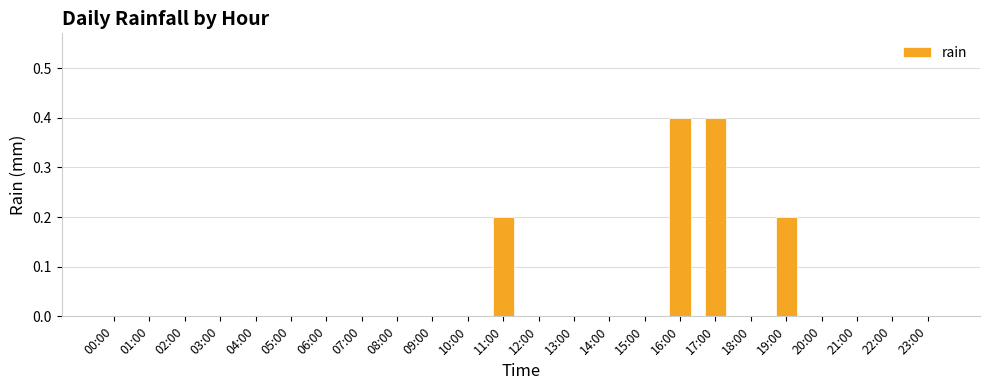

How many values are between 0 and 1?

24